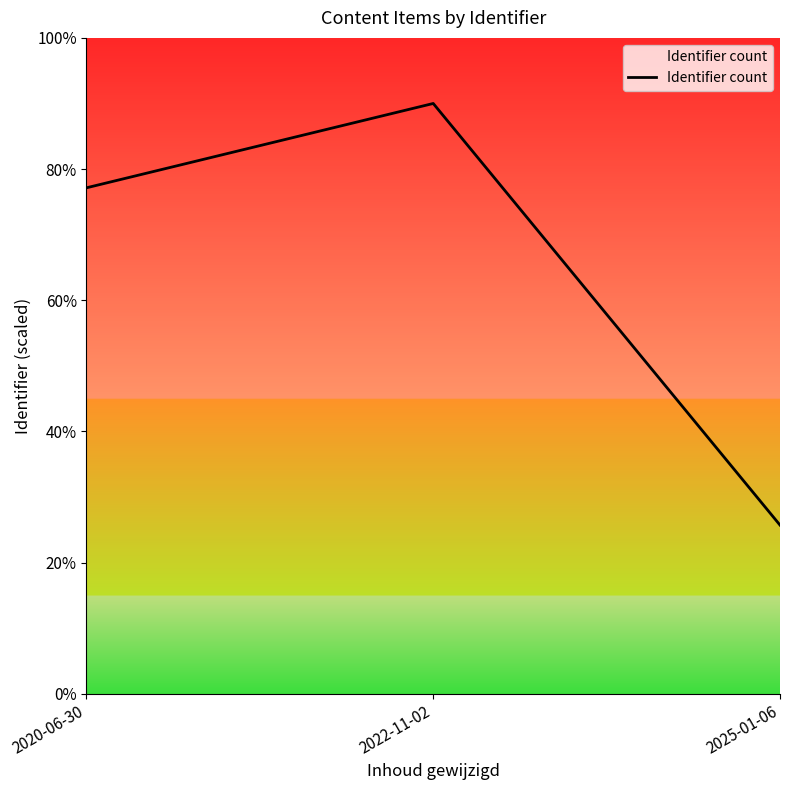

What is the average value?

3951989.4